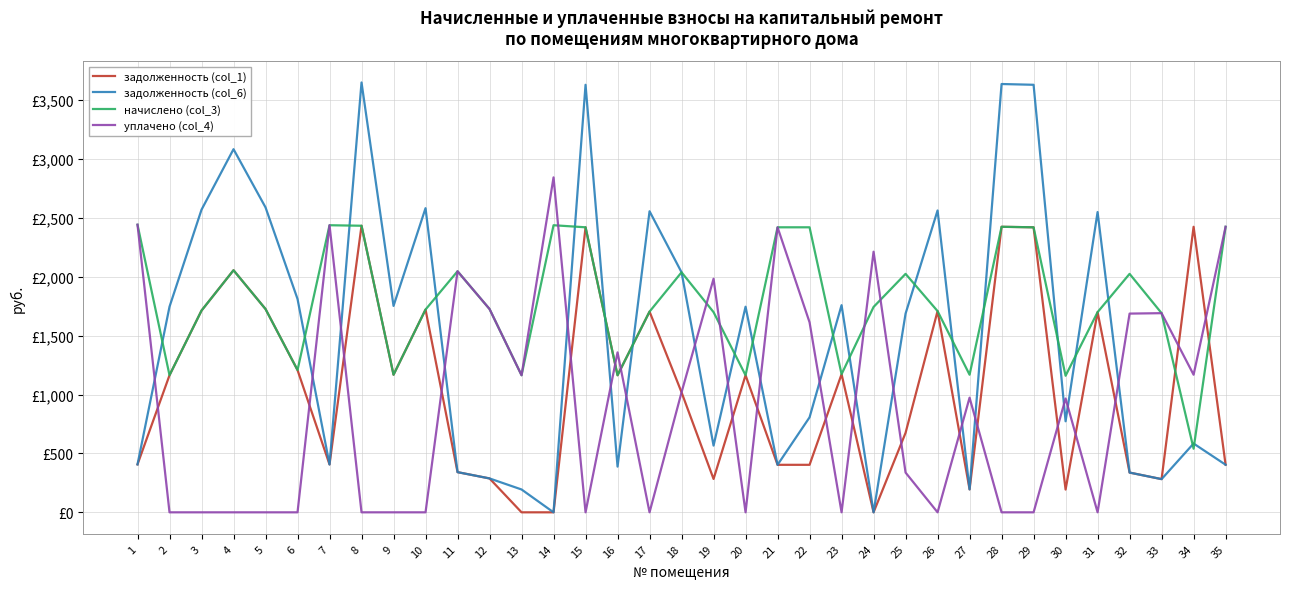

Does the chart display data point markers on the line(s)?

No